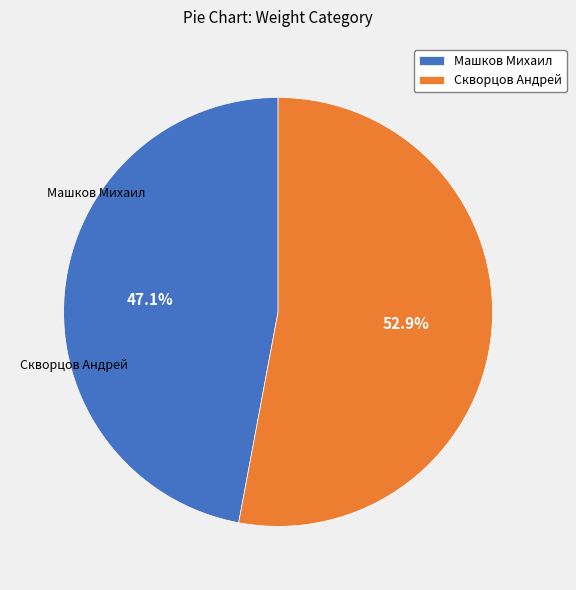

The Скворцов Андрей slice represents 68% of the pie. True or false?

False